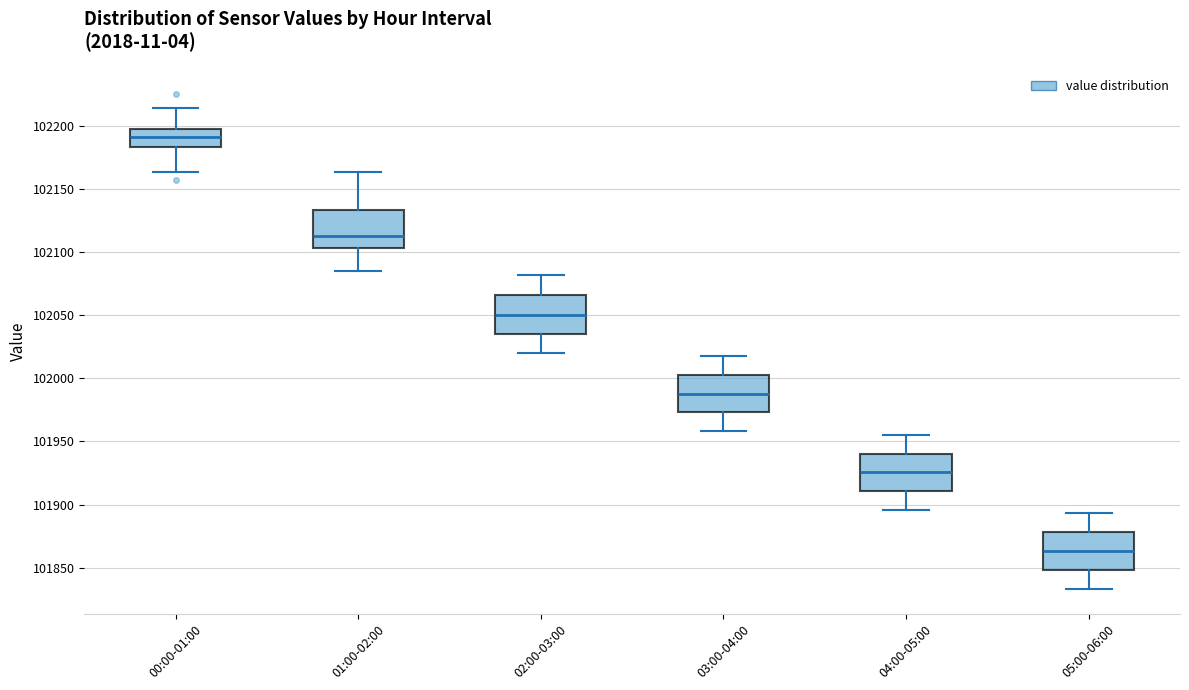

Reading left to right, transcribe this box plot: for each box, give where its median line is, the range the box spans, and where its two whiskers end, as read against the y-axis. The values are not printed on the chart, so give them approximately, as read against the axis.

00:00-01:00: median 102190, box 102185 to 102195, whiskers 102165 to 102215
01:00-02:00: median 102115, box 102105 to 102135, whiskers 102085 to 102165
02:00-03:00: median 102050, box 102035 to 102065, whiskers 102020 to 102080
03:00-04:00: median 101990, box 101975 to 102005, whiskers 101960 to 102020
04:00-05:00: median 101925, box 101910 to 101940, whiskers 101895 to 101955
05:00-06:00: median 101865, box 101850 to 101880, whiskers 101835 to 101895